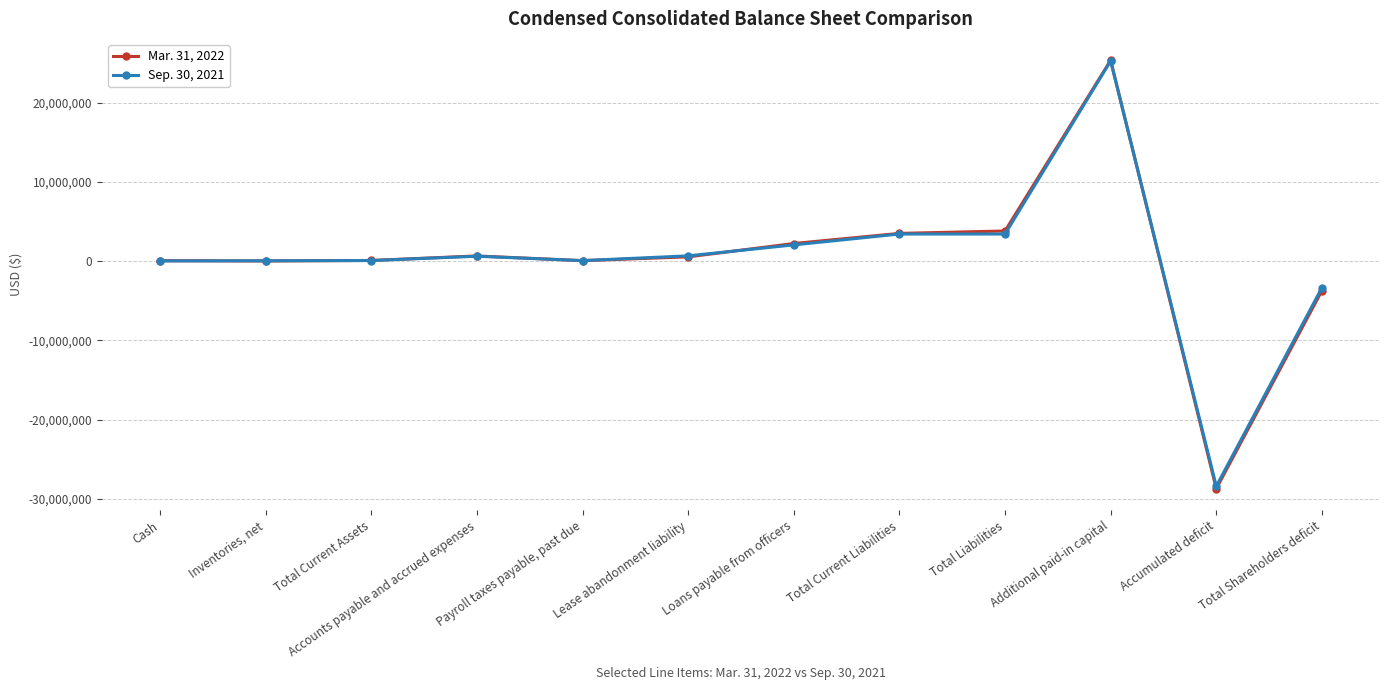

What is the label of the 11th point from the right?

Inventories, net